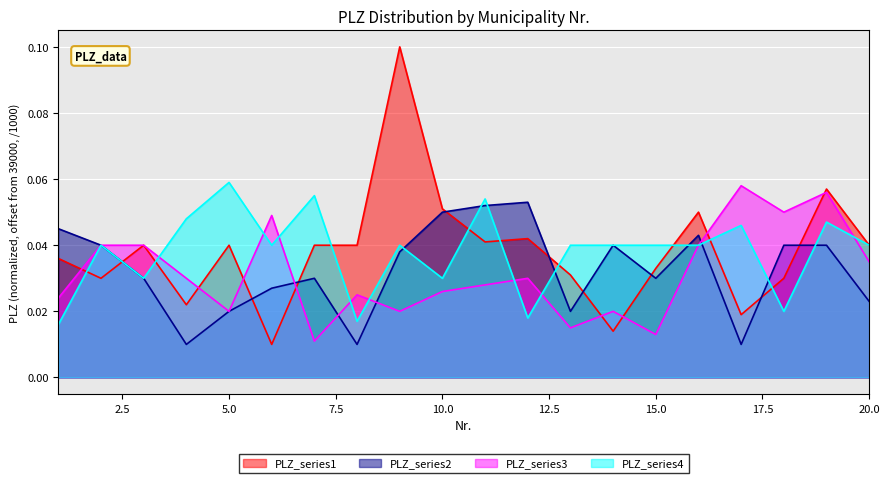

What is the highest value of the PLZ_4 series?

0.1